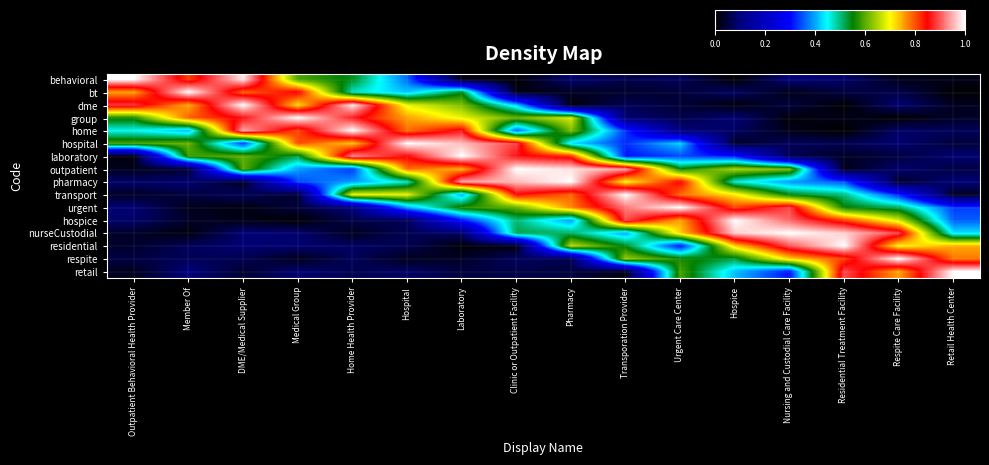

Which has a higher value, Clinic or Outpatient Facility or Hospital?

Hospital